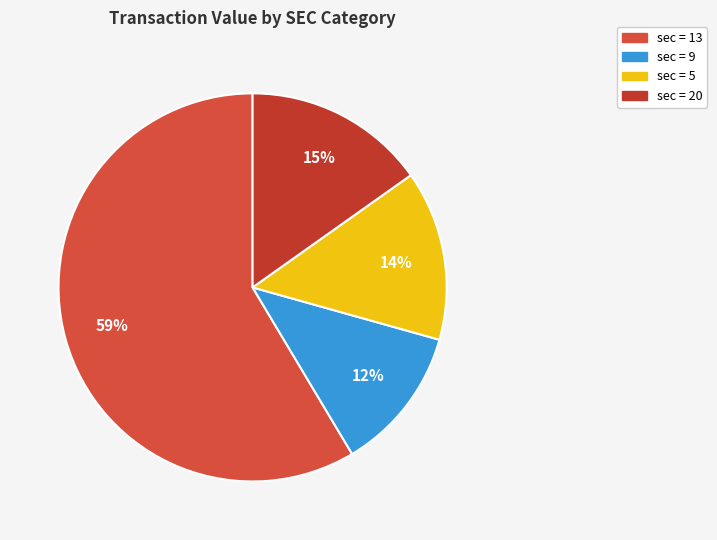

How many segments does this pie chart have?

4